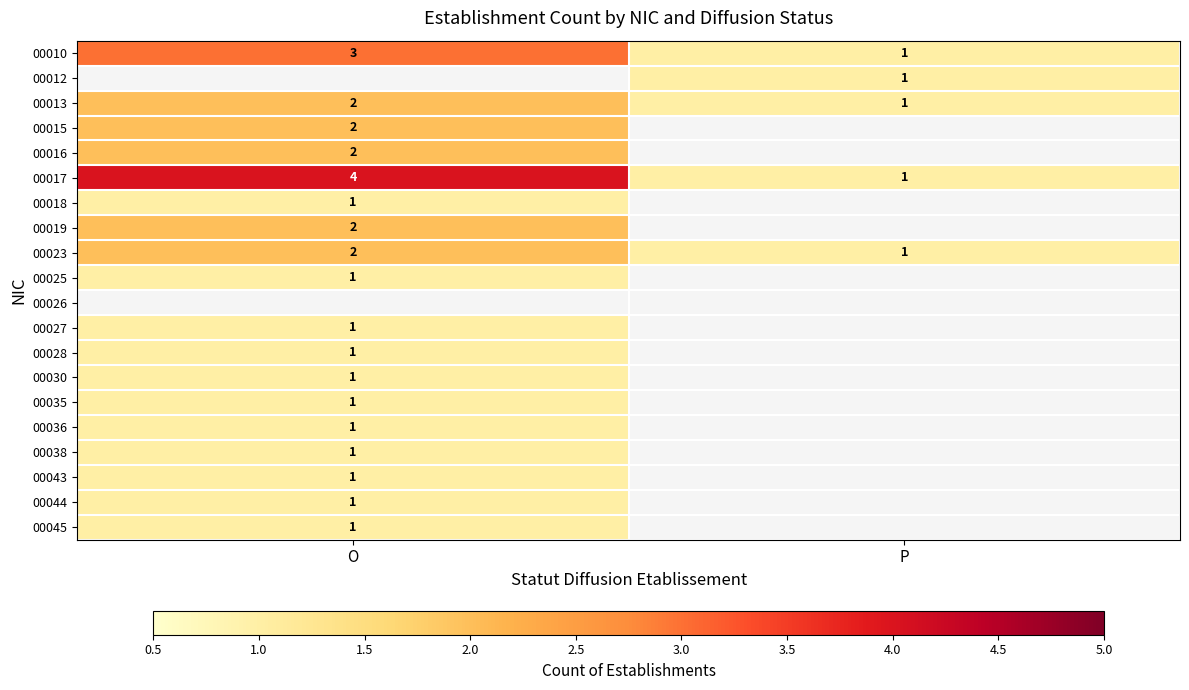

The value of 00045 at O is 0. True or false?

False